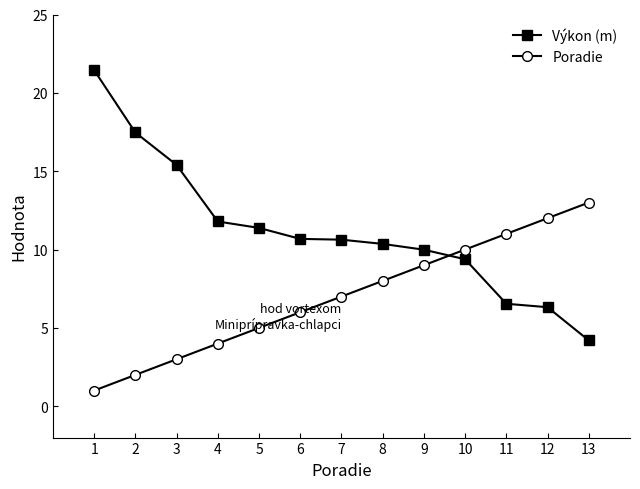

True or false: Poradie has more than 1 interior local peaks.

False